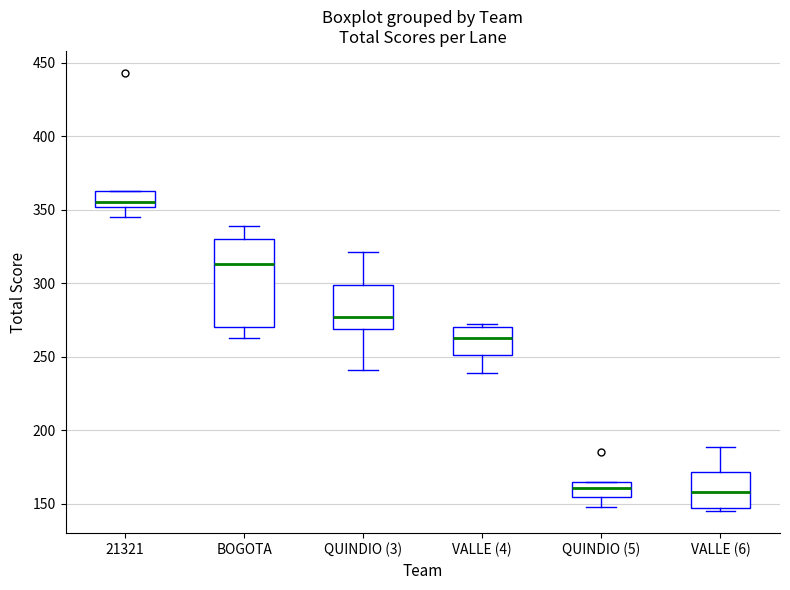

Reading left to right, read every box against the y-axis: the position of its median line, the range the box covers, and the ends of its whiskers. The values are not printed on the chart, so give them approximately, as read against the axis.

21321: median 355, box 350 to 365, whiskers 345 to 365
BOGOTA: median 315, box 270 to 330, whiskers 265 to 340
QUINDIO (3): median 275, box 270 to 300, whiskers 240 to 320
VALLE (4): median 265, box 250 to 270, whiskers 240 to 270 (just above the box's upper edge)
QUINDIO (5): median 160, box 155 to 165, whiskers 150 to 165
VALLE (6): median 160, box 145 to 170, whiskers 145 (just below the box's lower edge) to 190